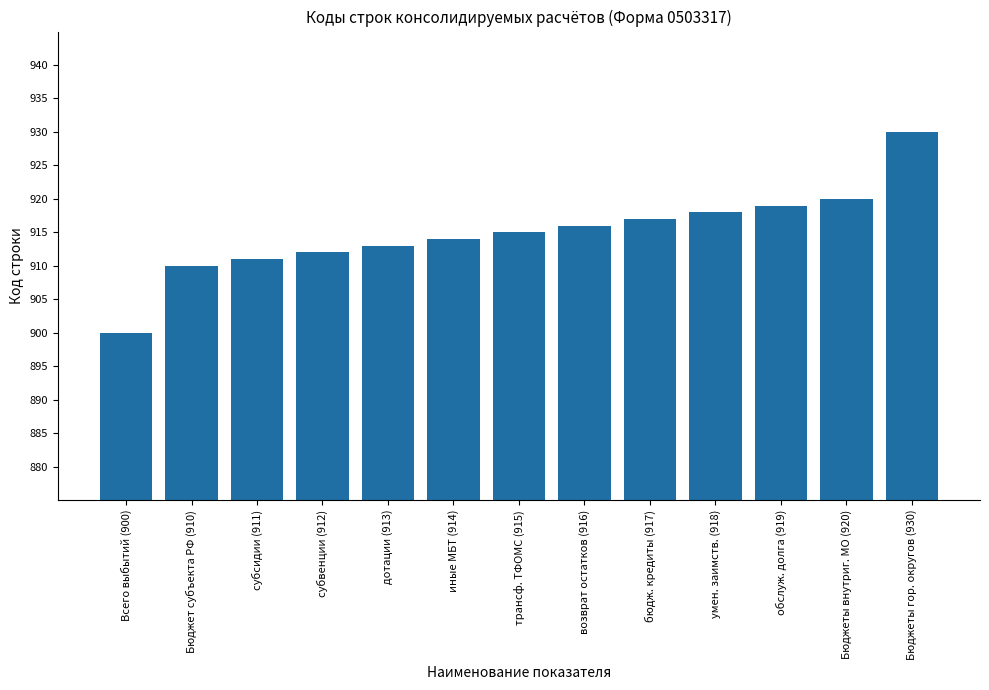

How many bars are there in total?

13